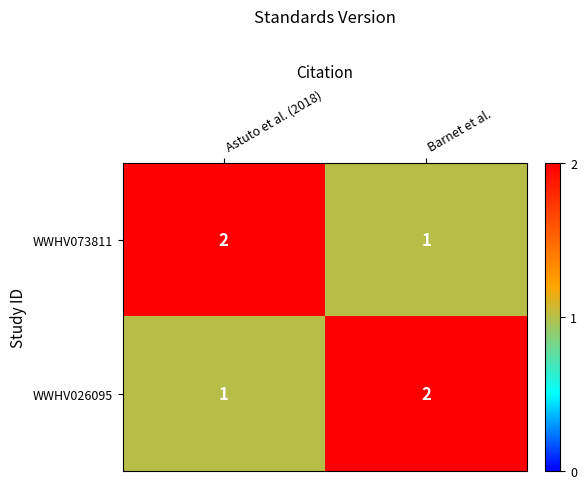

How many data points does each series have?

2